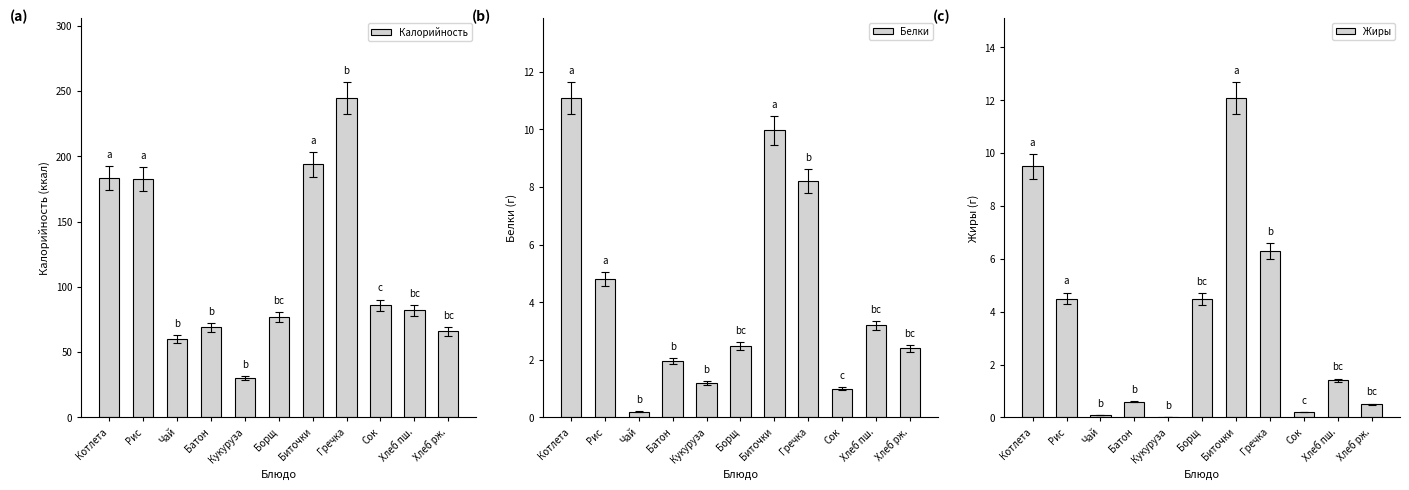

Which label corresponds to the smallest value in the chart?

Кукуруза